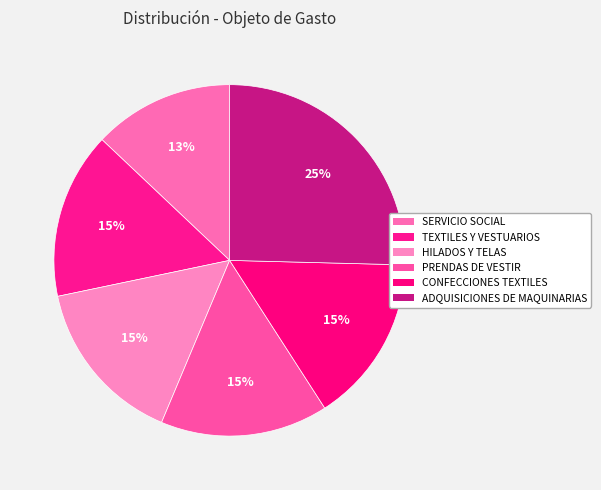

To the nearest percent, what is the average slice percentage?

17%